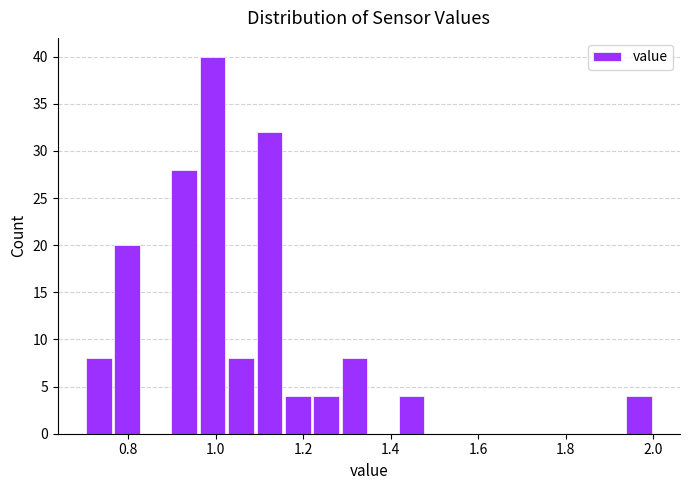

Read against the x-axis, roughly where is the centre of the tallest bar?

1.00